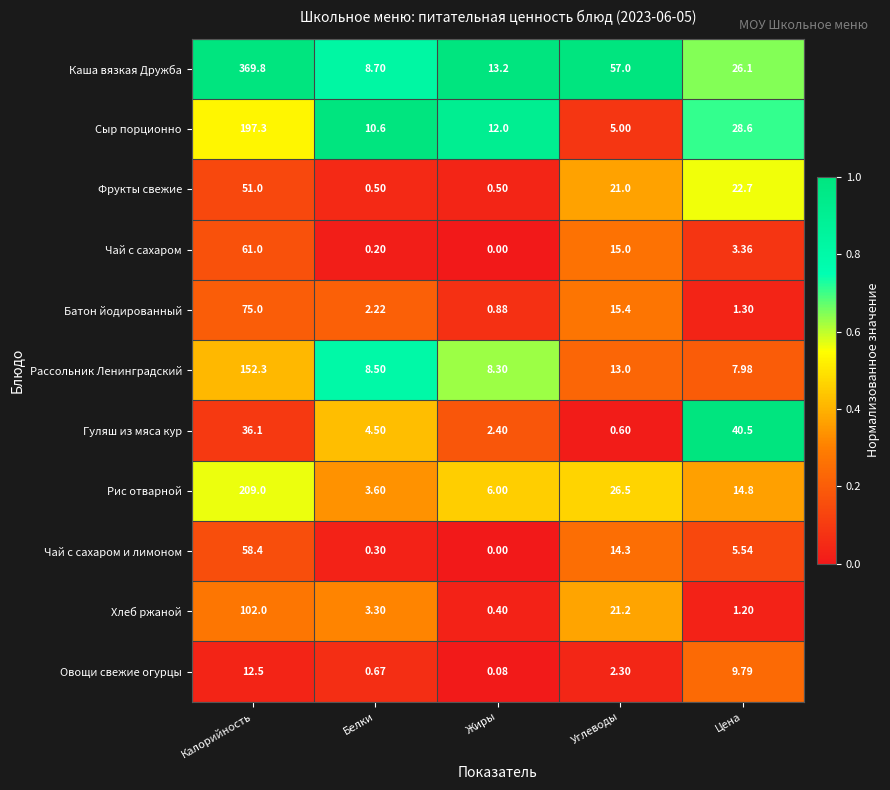

Is the value of Гуляш из мяса кур at Углеводы greater than the value of Хлеб ржаной at Жиры?

Yes